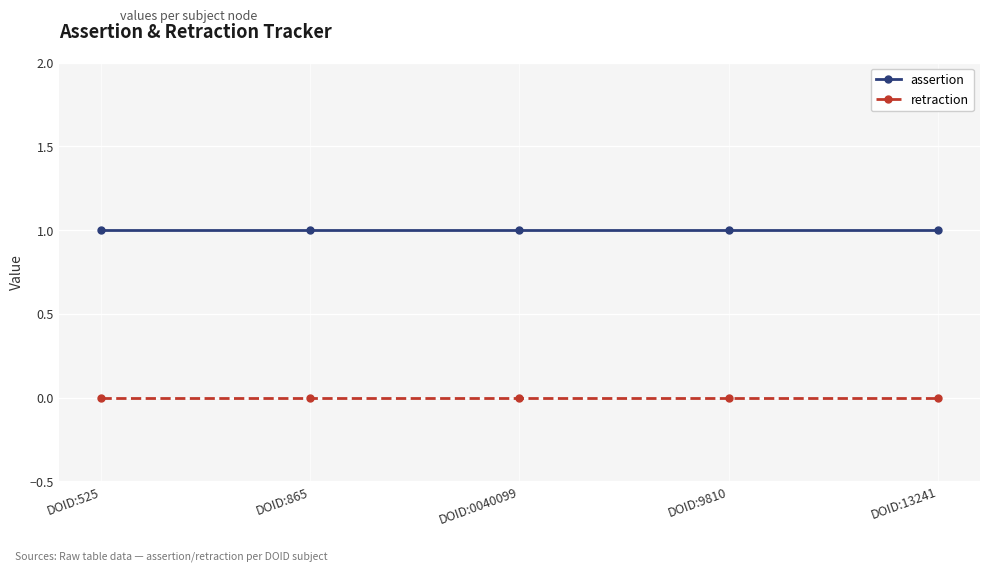

Reading left to right, extract all data points from this chart.

assertion: 1	1	1	1	1
retraction: 0	0	0	0	0